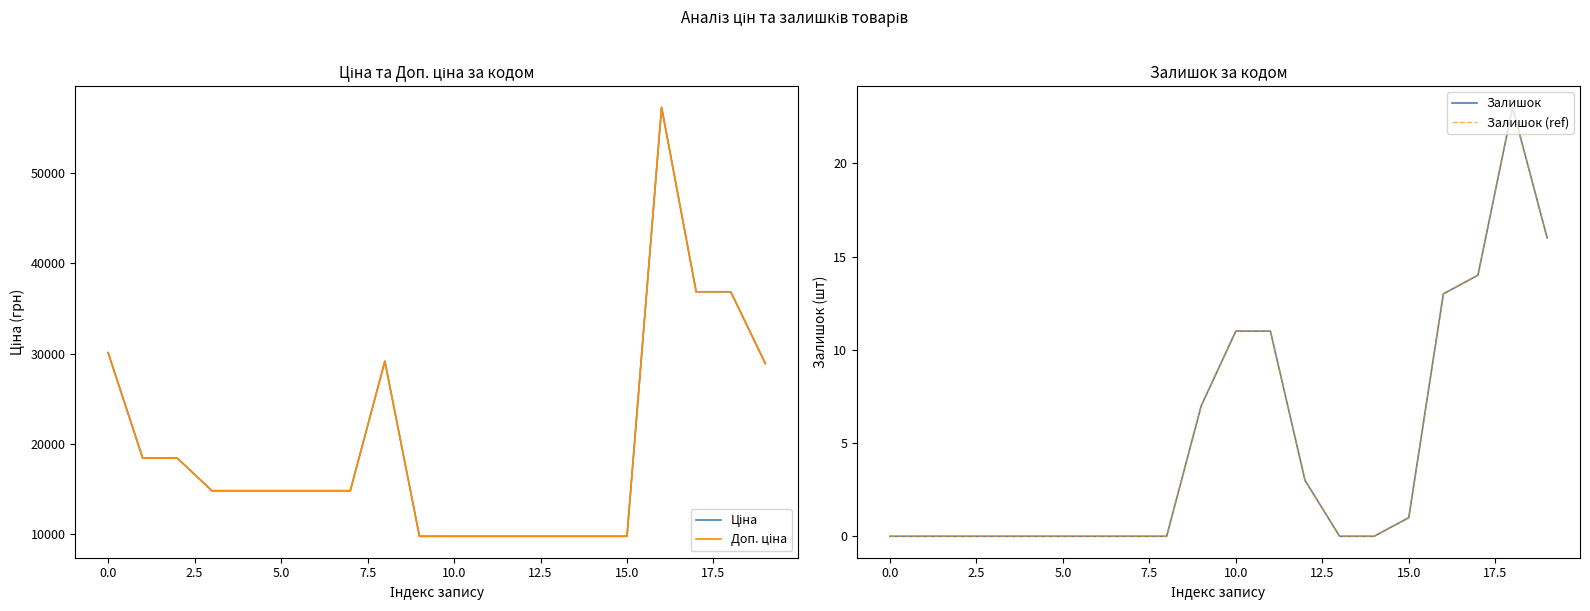

What is the label of the 3rd point from the right?

17